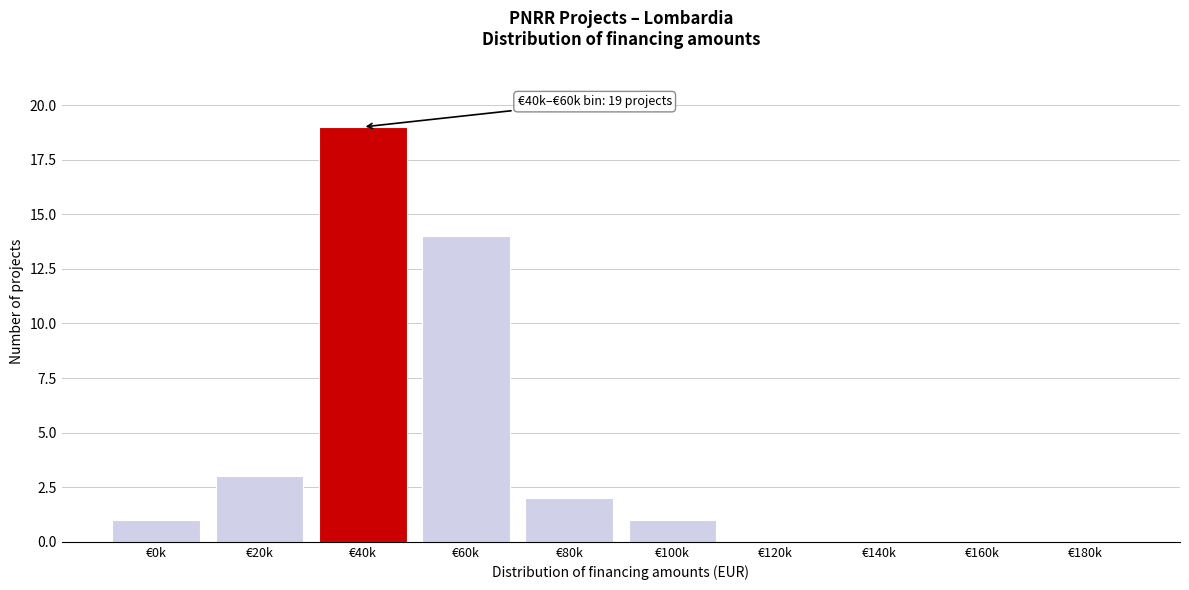

Reading left to right, extract all data points from this chart.

€0k=1	€20k=3	€40k=19	€60k=14	€80k=2	€100k=1	€120k=0	€140k=0	€160k=0	€180k=0